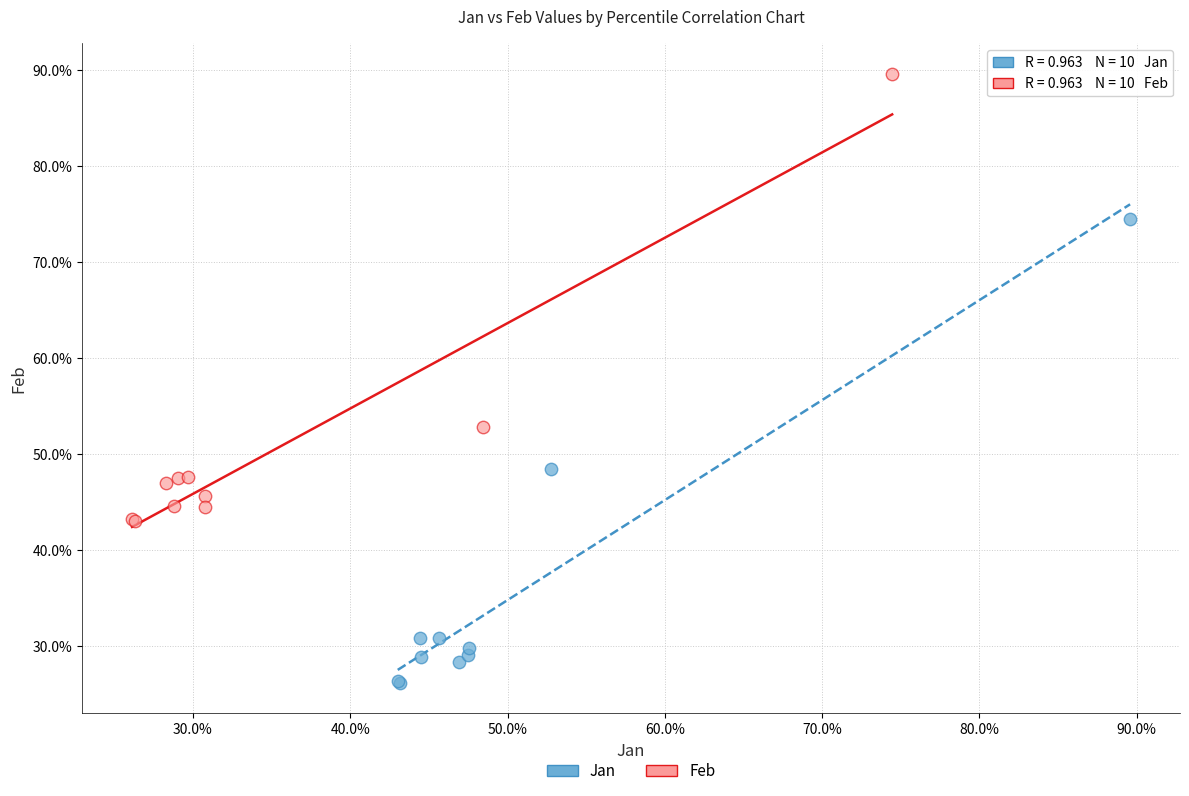

Which series reaches the minimum Y coordinate?

Jan